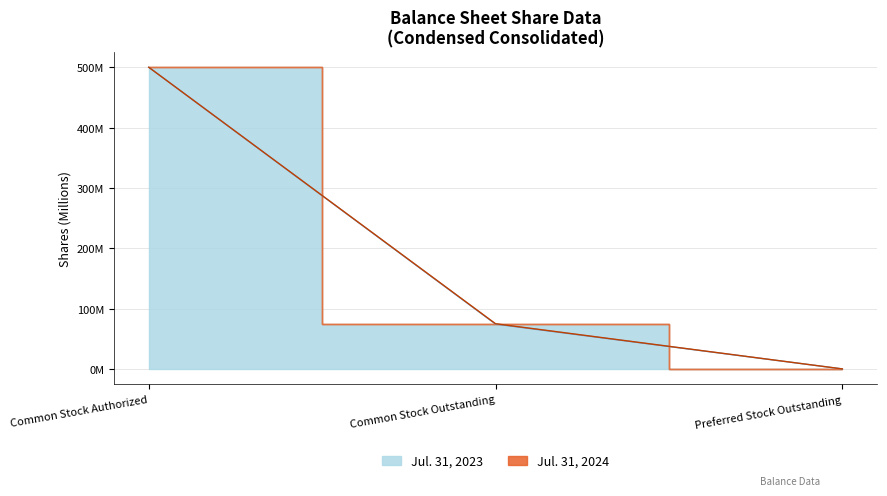

What is the approximate value of Jul. 31, 2023 at Common Stock Outstanding?

74.3